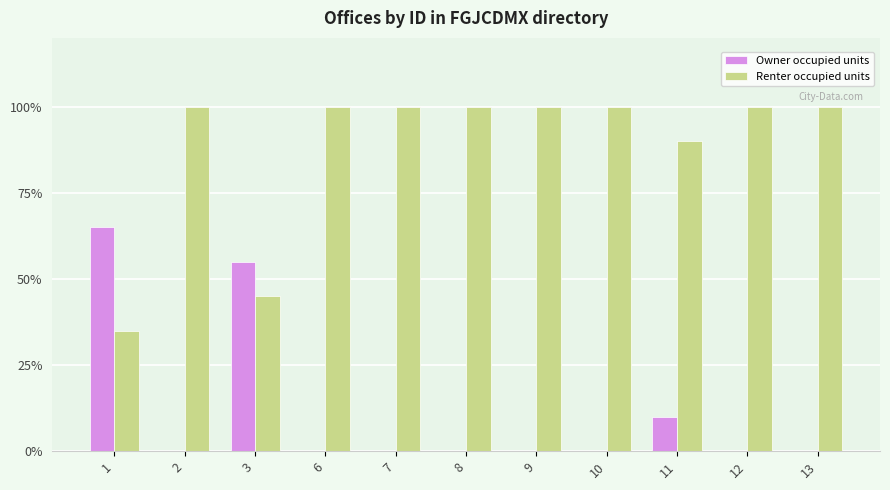

The value of Renter occupied units at 8 is 100. True or false?

True